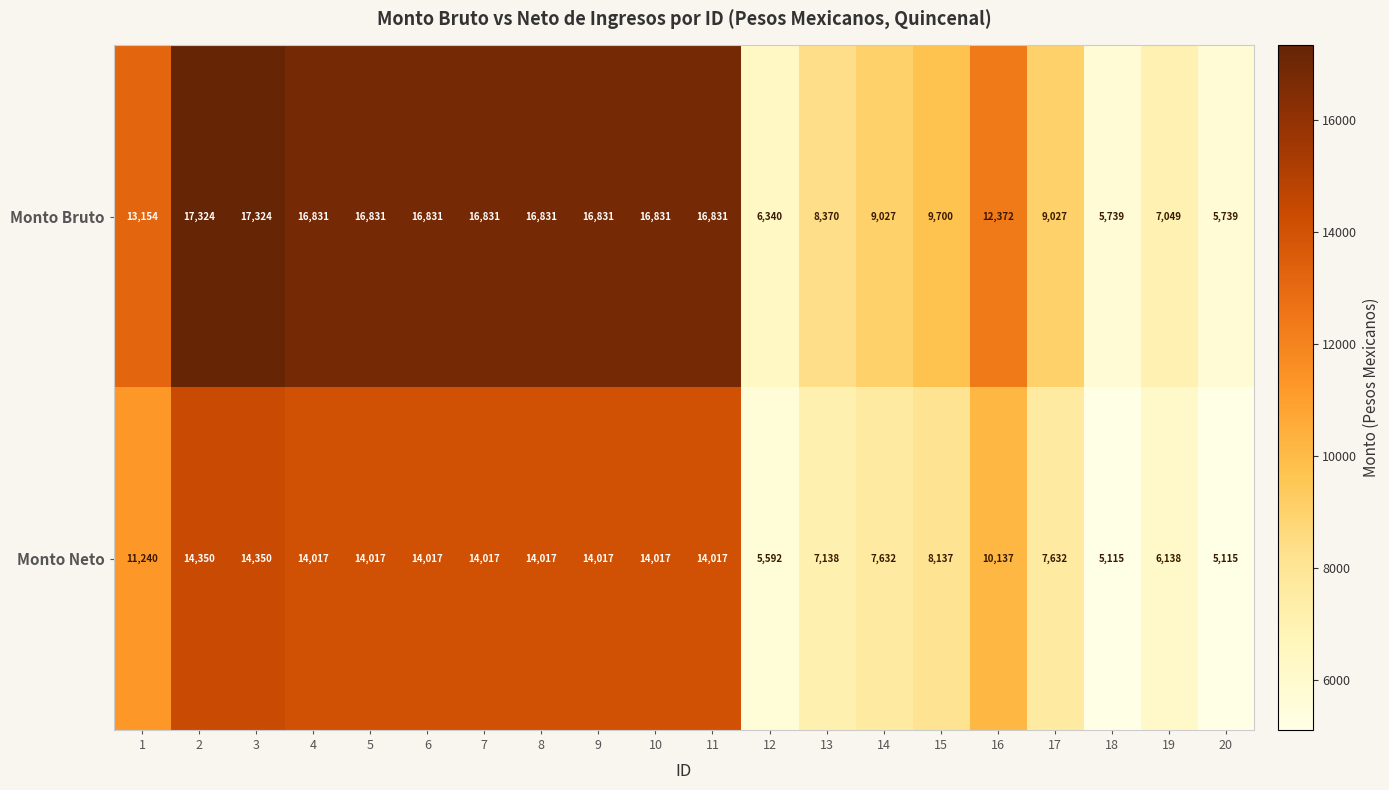

What is the minimum value for Monto Neto?

5115